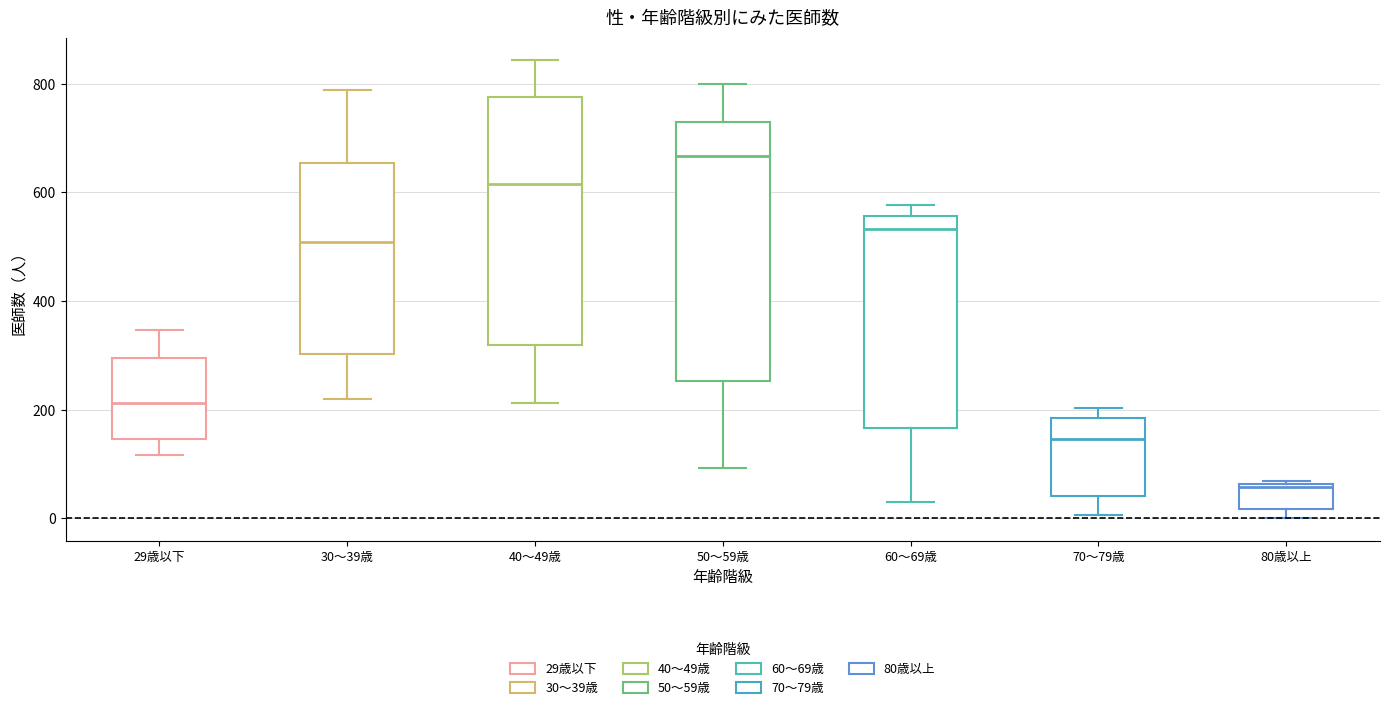

Which box has the highest median line?

50～59歳